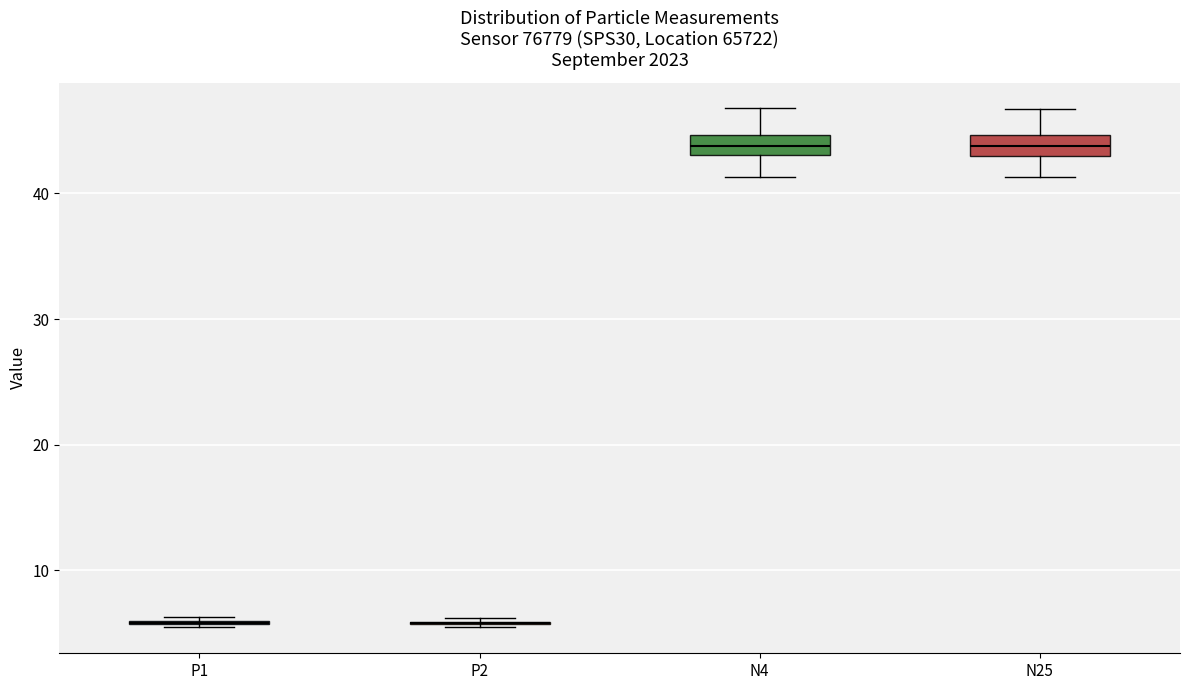

Where does the upper whisker of the box for N4 end on the y-axis? The values are not printed on the chart, so give them approximately, as read against the axis.

47